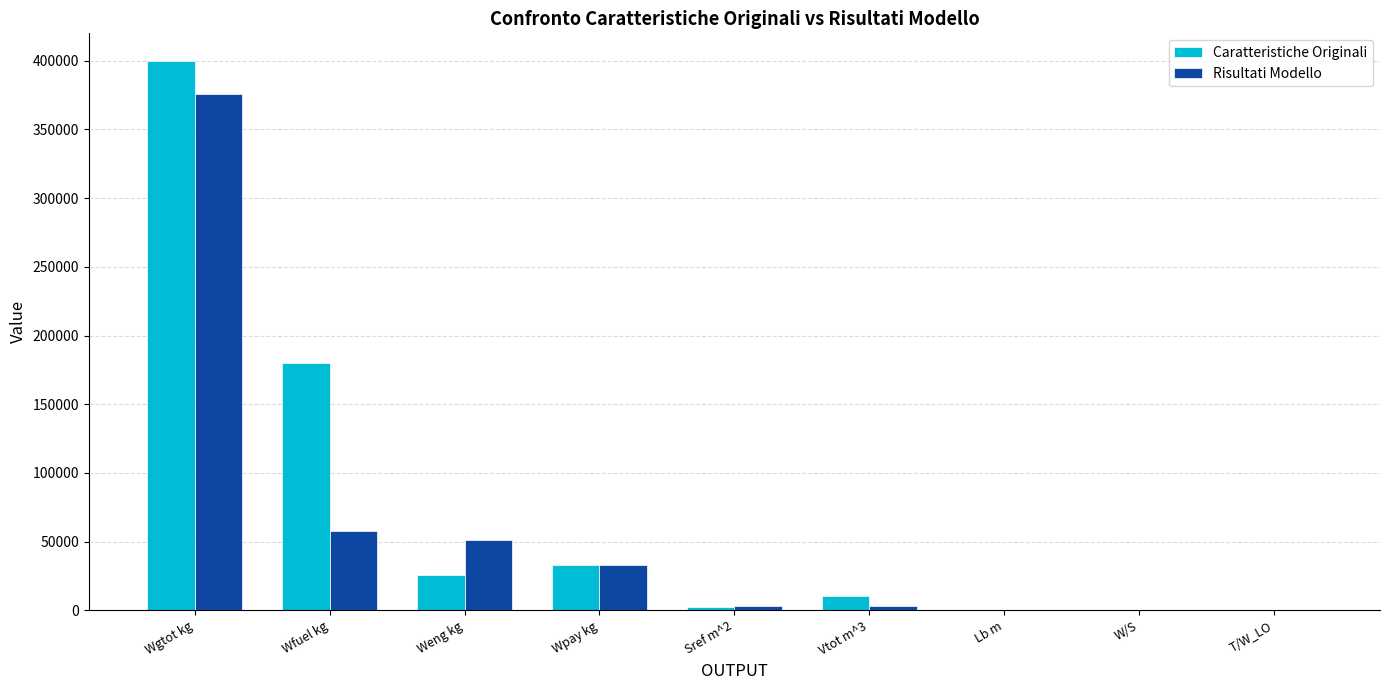

Between Wpay kg and T/W_LO, which series saw the biggest shift?

Risultati Modello